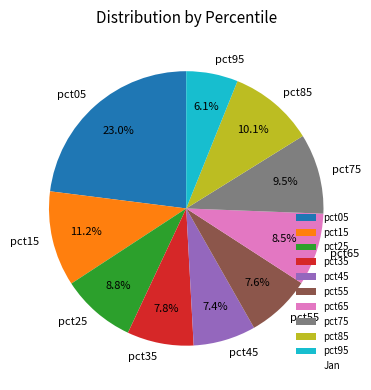

How many segments does this pie chart have?

10